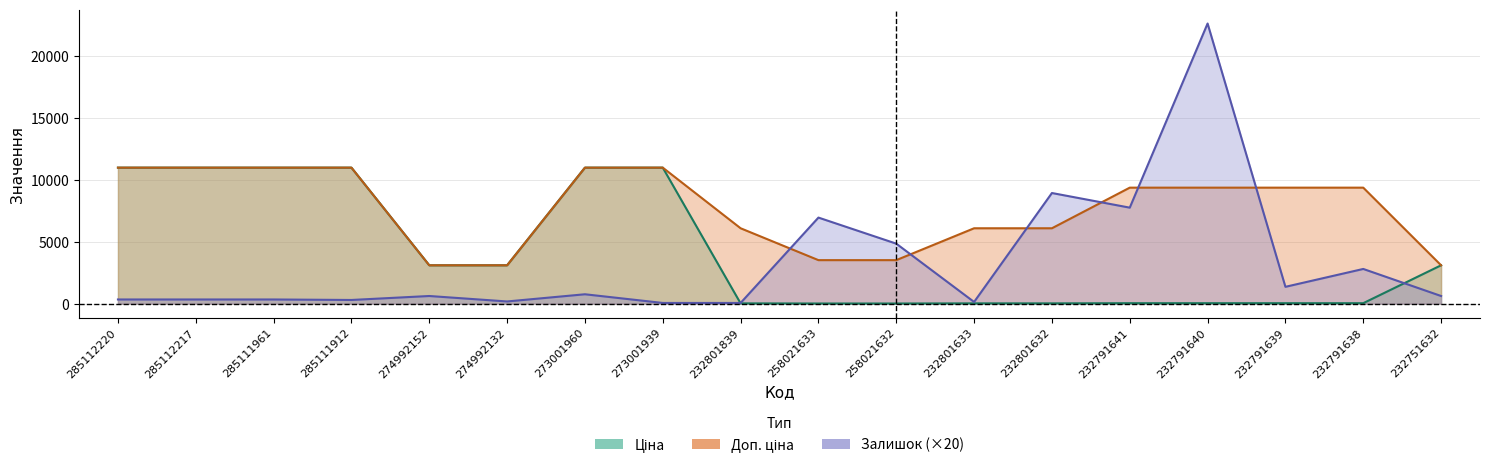

Which series has the largest total across all categories?

Доп. ціна